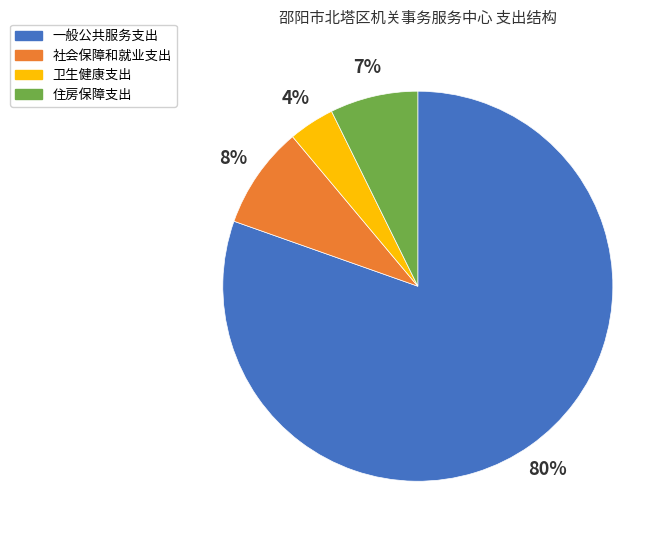

Between 社会保障和就业支出 and 住房保障支出, which is larger?

社会保障和就业支出